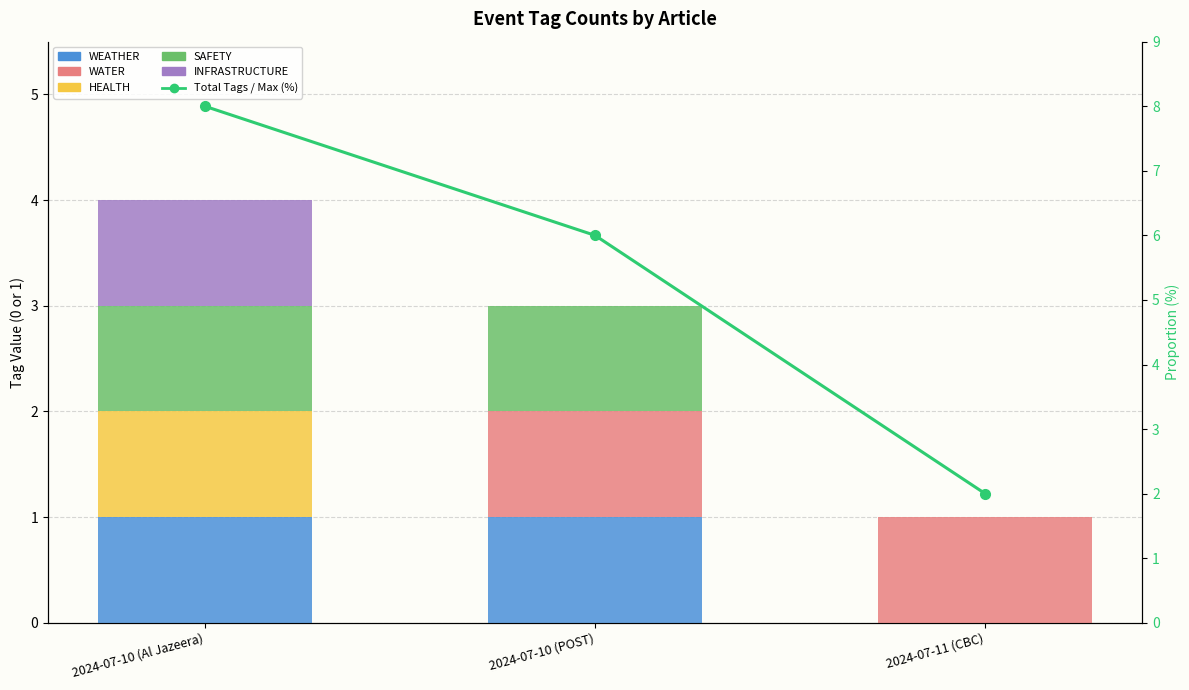

Which series has the largest total across all categories?

Total Tags / Max (%)